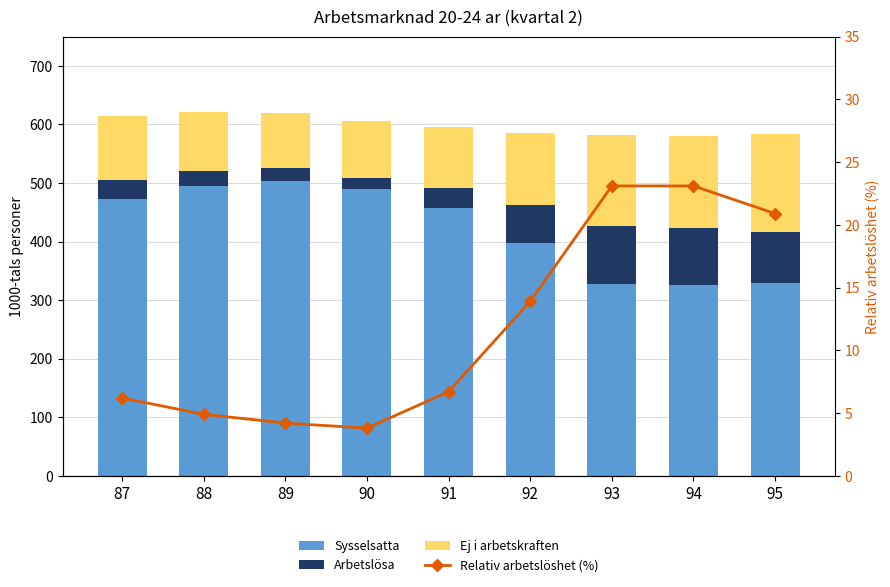

At which label is Ej i arbetskraften closest to 130?

92